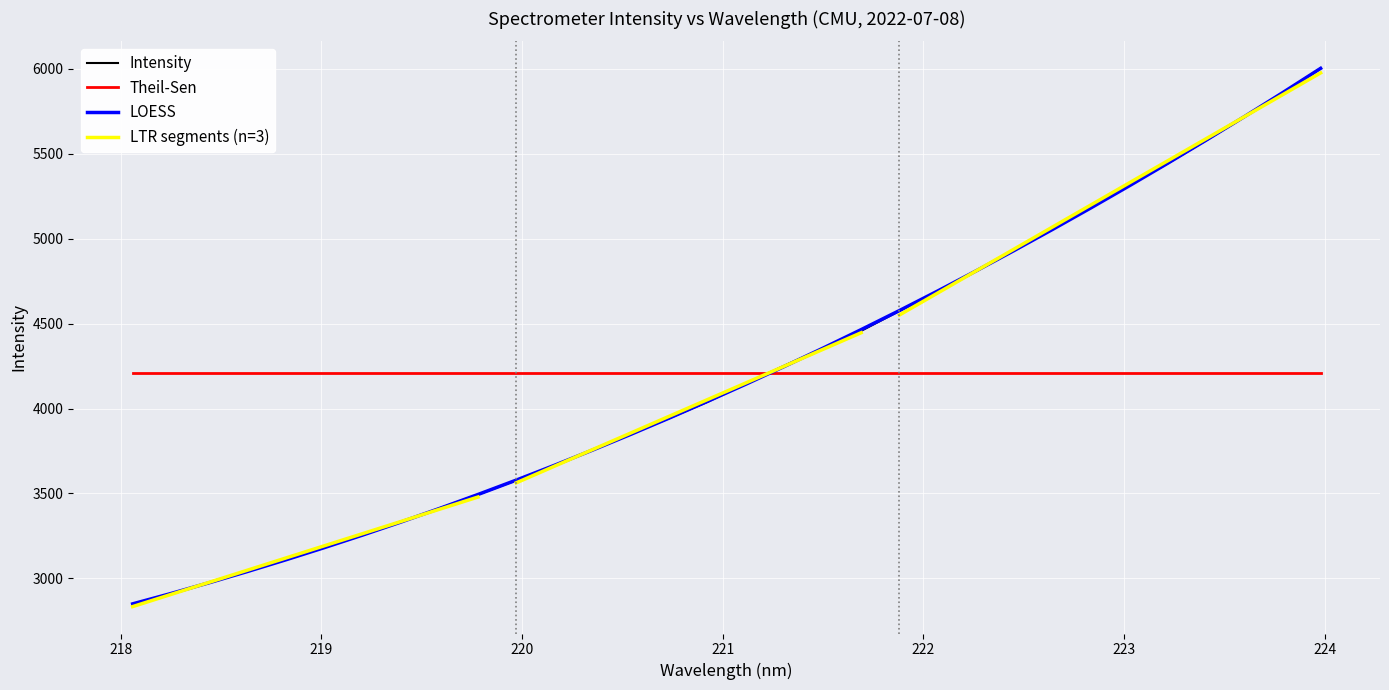

True or false: LOESS and Theil-Sen intersect in this chart.

True